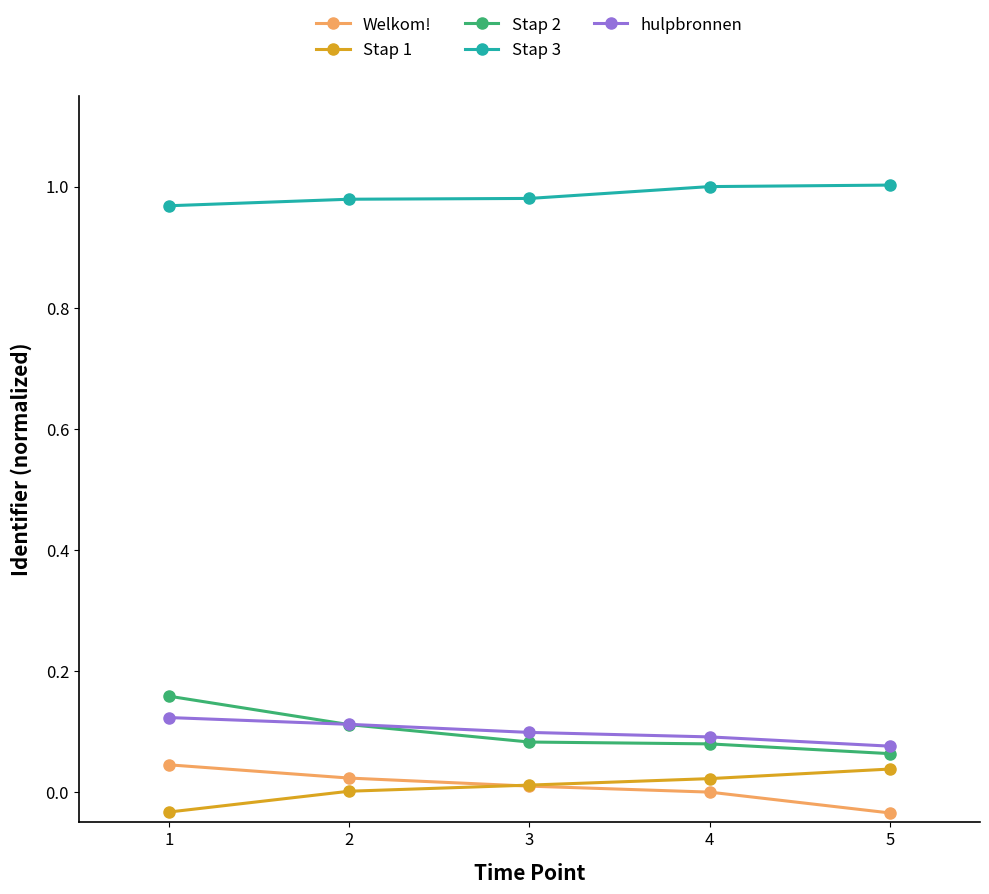

What are all the series names shown in the legend?

Welkom!, Stap 1, Stap 2, Stap 3, hulpbronnen